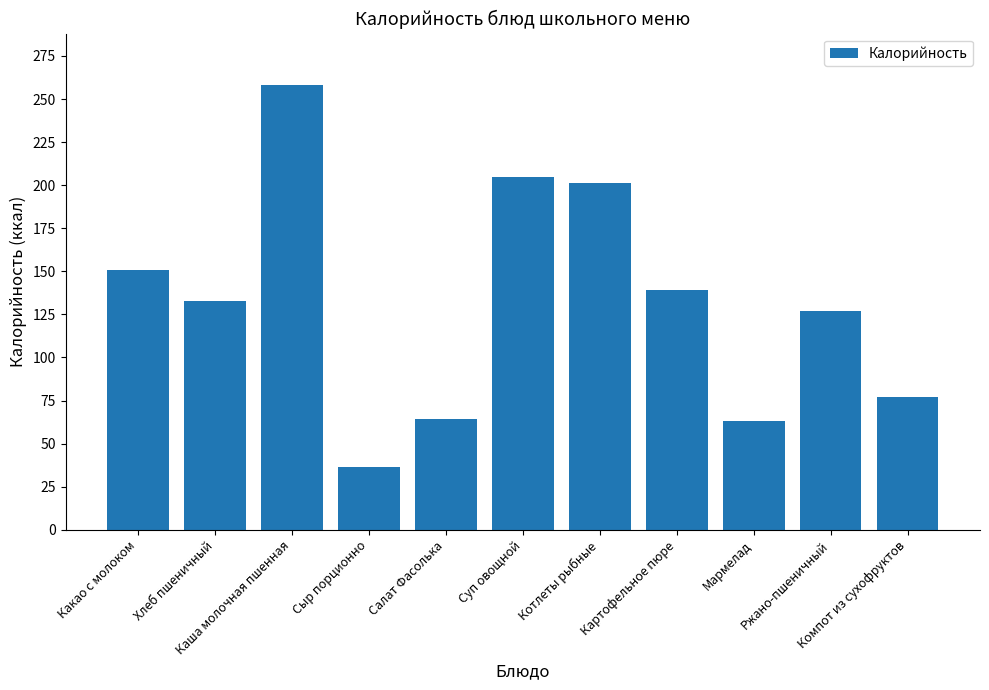

The chart shows a value of 77.0 at Компот из сухофруктов. True or false?

True